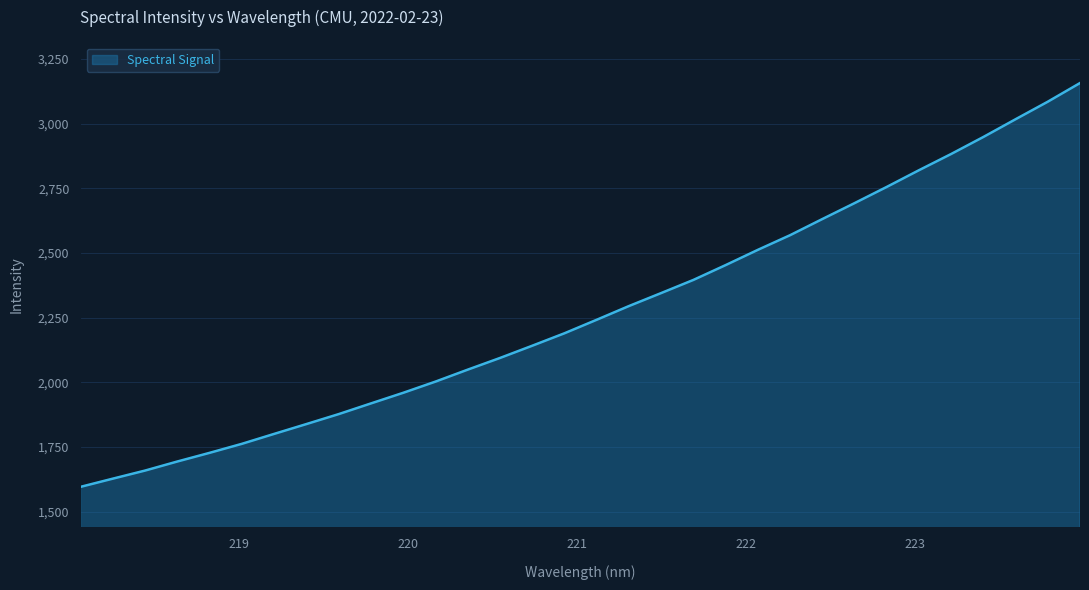

What is the minimum value shown in the chart?

1596.1